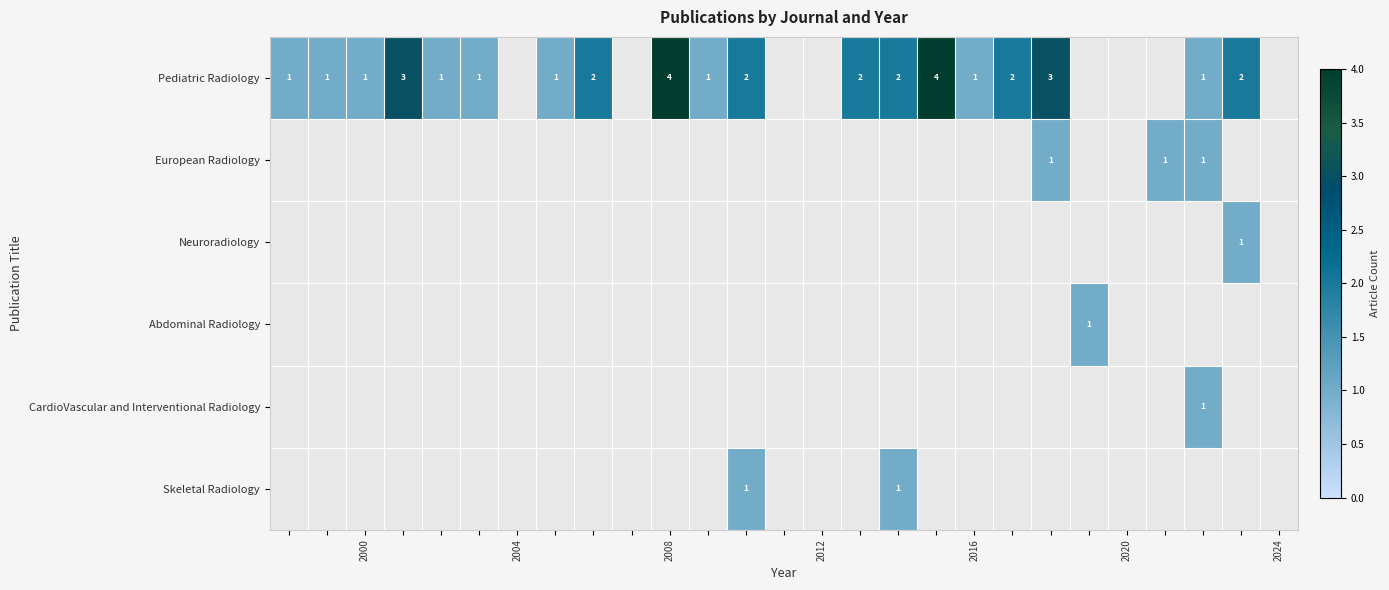

Which series has the widest spread of values?

Pediatric Radiology